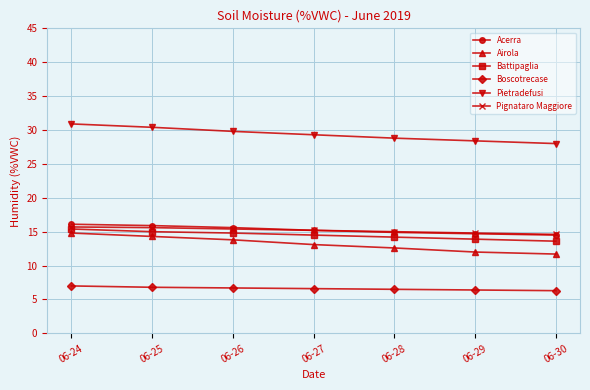

What is the average value of the Acerra series?

15.3